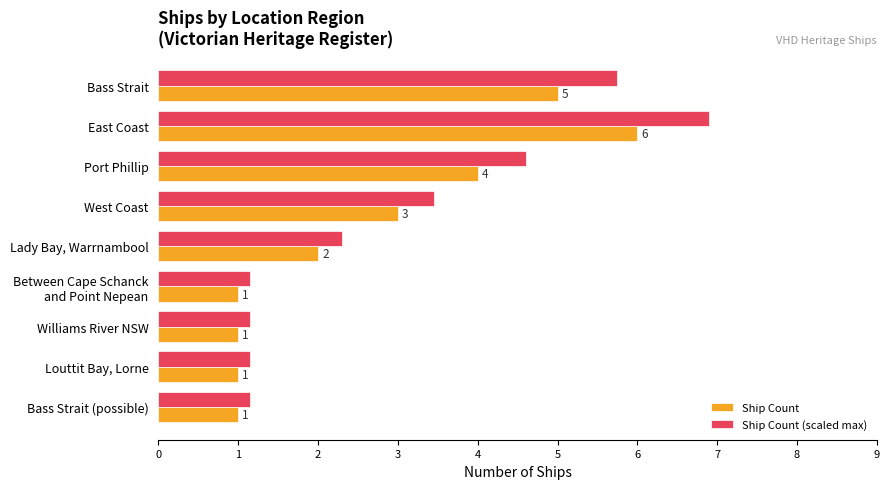

Between East Coast and Williams River NSW, which series saw the biggest shift?

Ship Count (scaled max)